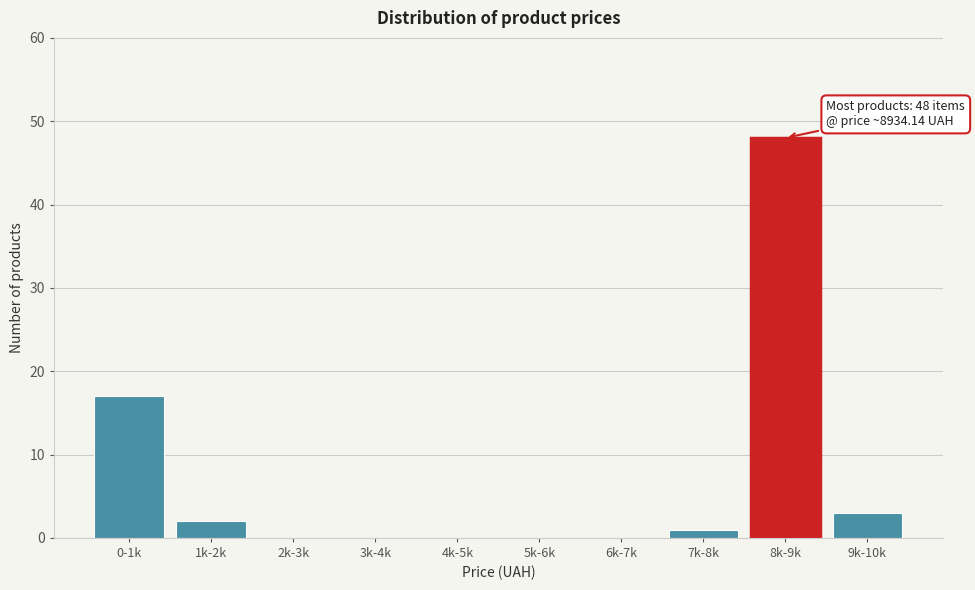

Reading left to right, list all the values displayed in this chart.

0-1k=17	1k-2k=2	2k-3k=0	3k-4k=0	4k-5k=0	5k-6k=0	6k-7k=0	7k-8k=1	8k-9k=48	9k-10k=3